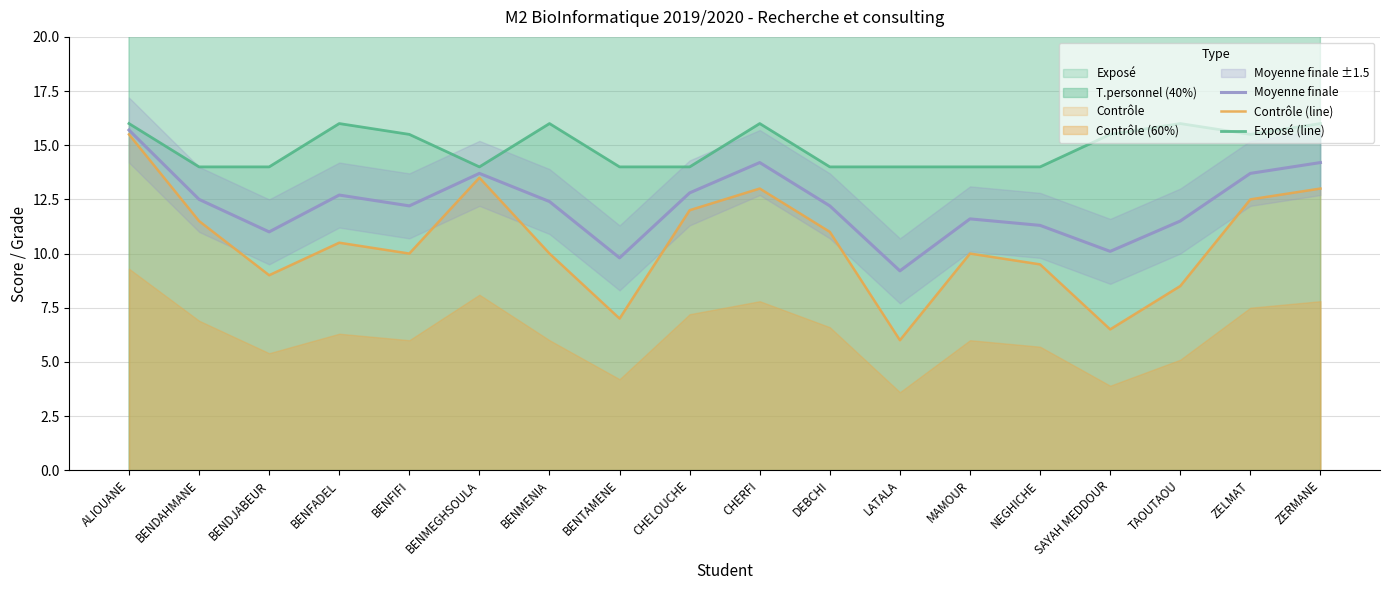

What is the minimum value shown in the chart?

6.0